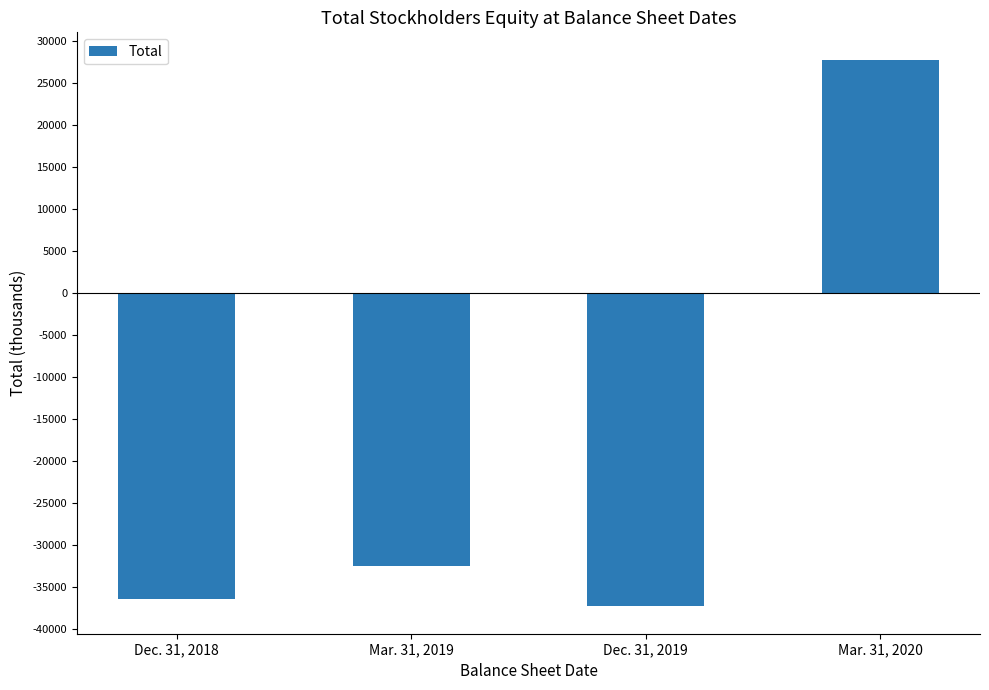

Count the number of categories in the chart.

4